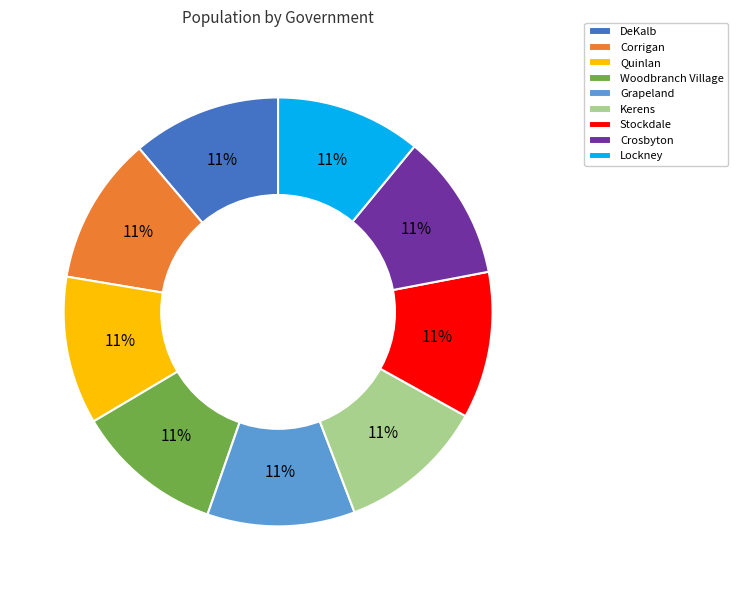

Do Stockdale and DeKalb together represent more than half of the pie?

No